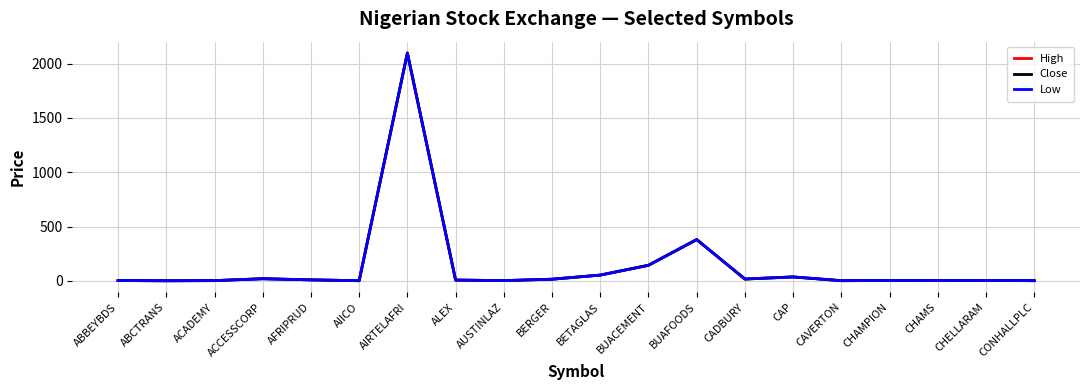

The value of High at BETAGLAS is 53.0. True or false?

True